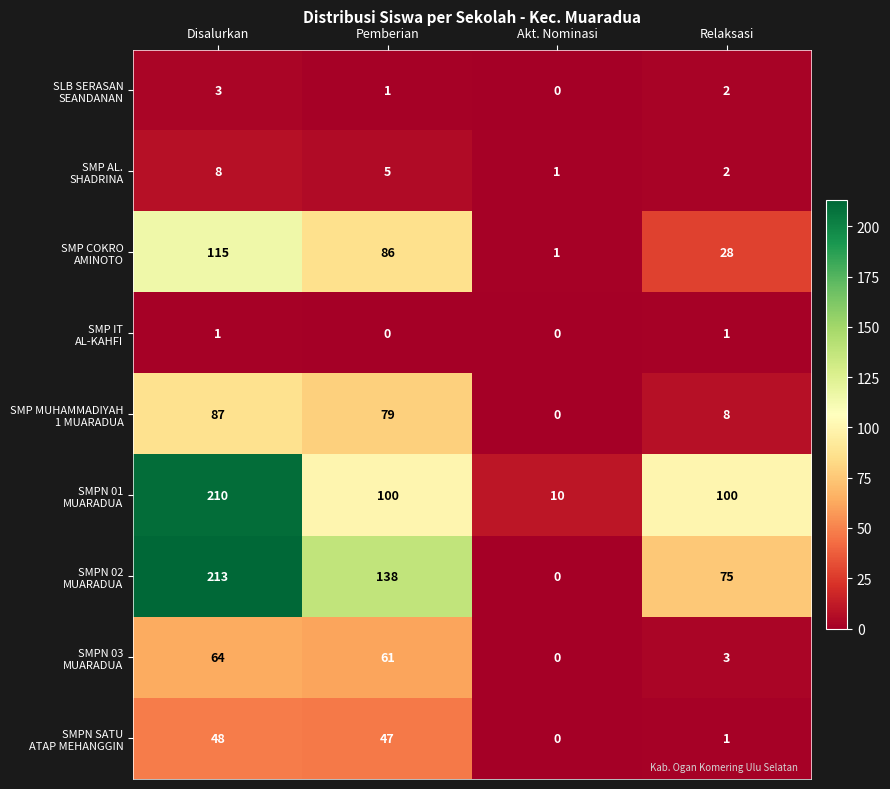

Which category has the highest value across all series?

Disalurkan